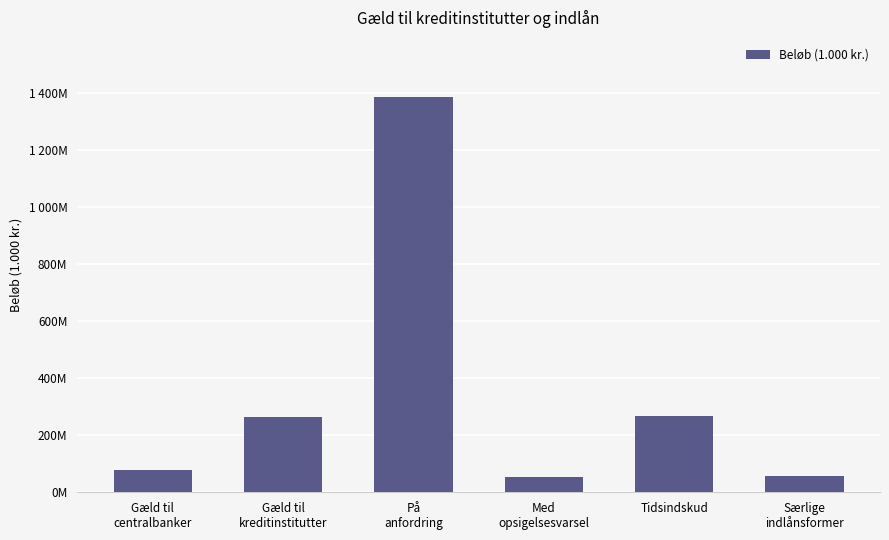

What is the approximate value at Med
opsigelsesvarsel, to the nearest 50?

53000750